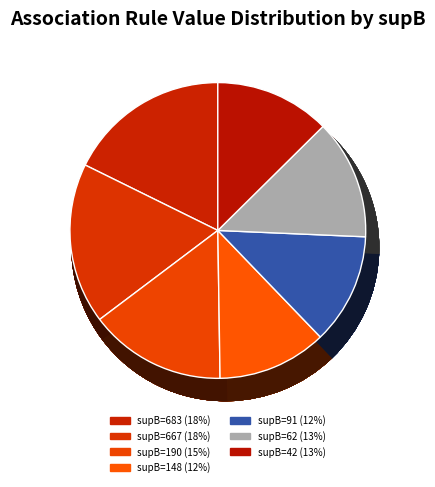

Which category has the biggest portion of the pie?

683